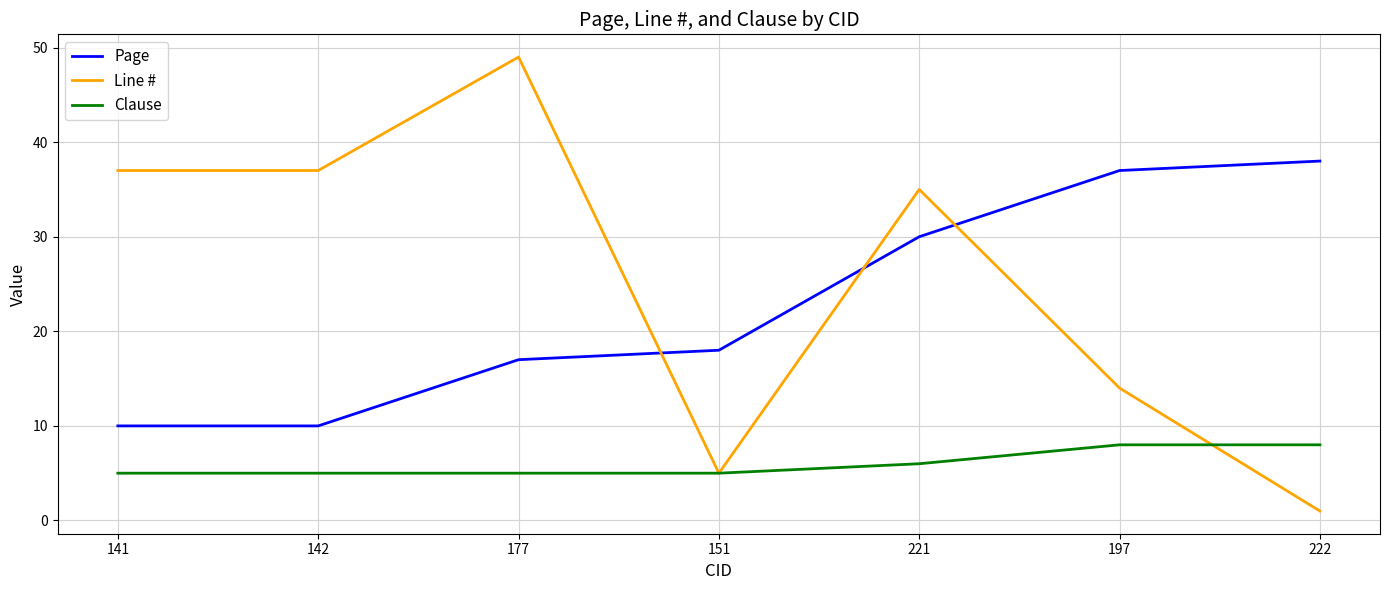

Rank the series at 141 from highest to lowest value.

Line #, Page, Clause